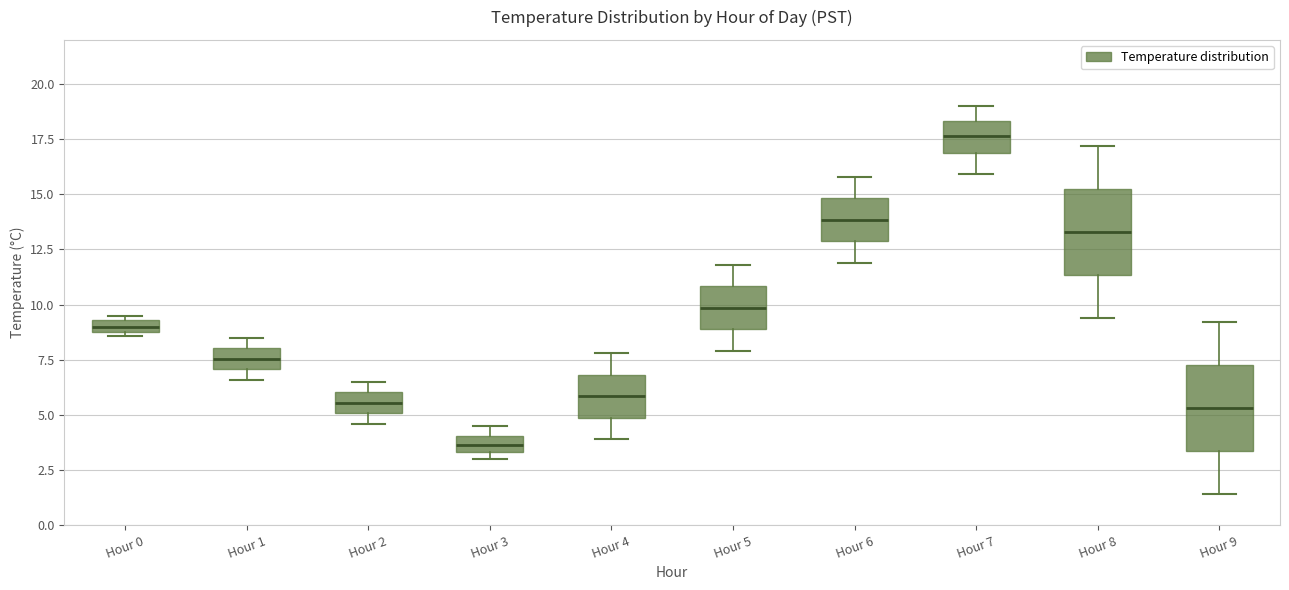

Where does the upper whisker of the box for Hour 9 end on the y-axis? The values are not printed on the chart, so give them approximately, as read against the axis.

9.0